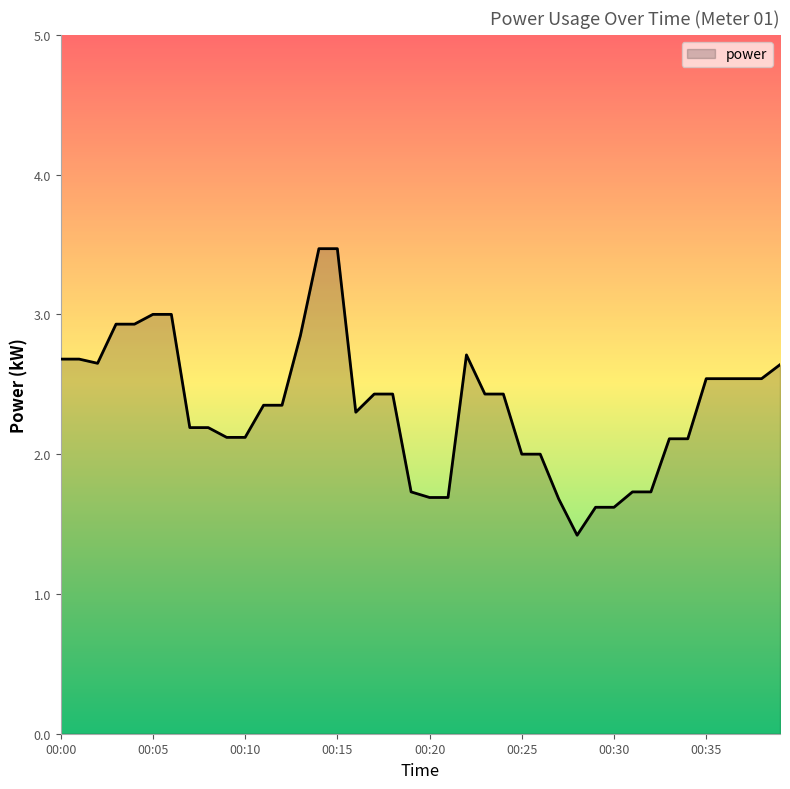

What is the maximum value shown in the chart?

3.5